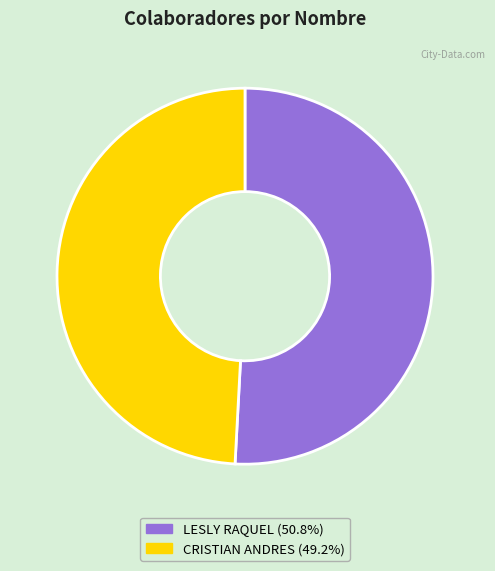

Does any single category account for the majority?

Yes